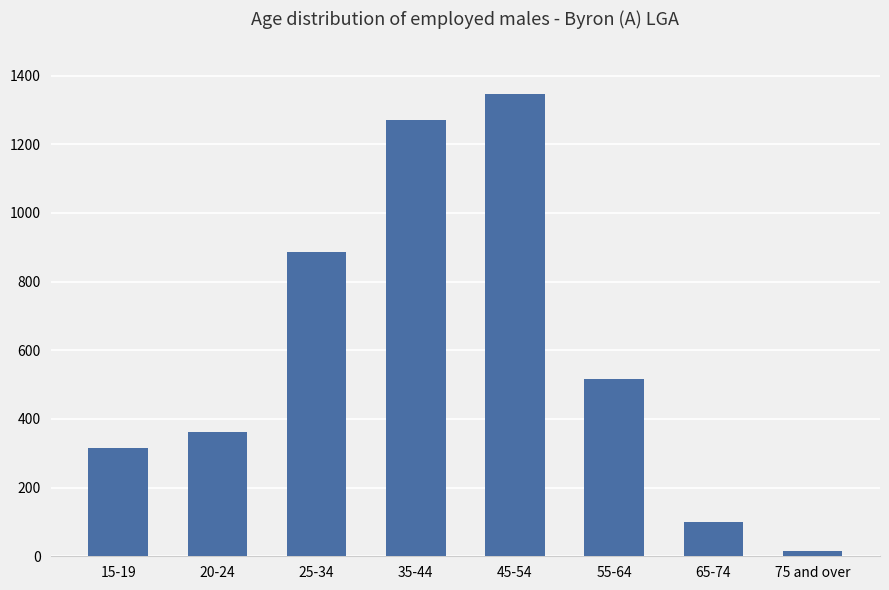

What is the value of the 5th bar from the left?

1347